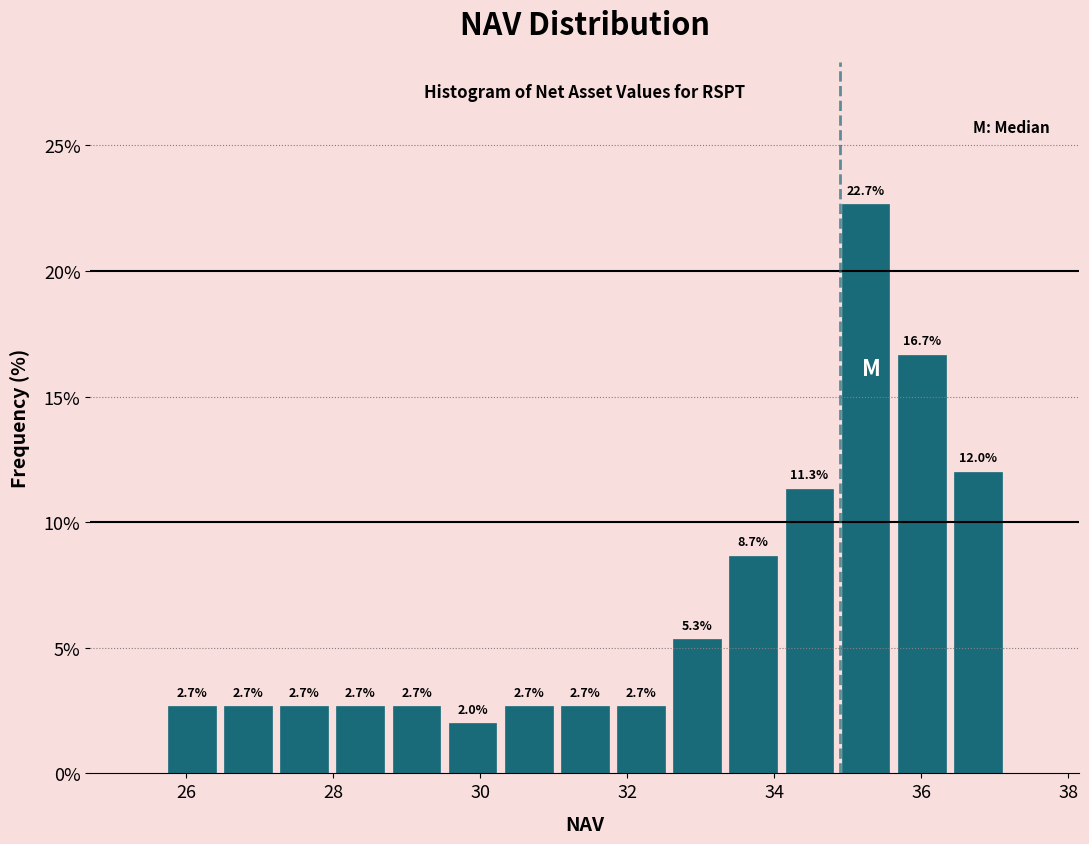

Around what value on the x-axis is the tallest bar? Give the approximate position of its centre, as read against the axis.

35.2